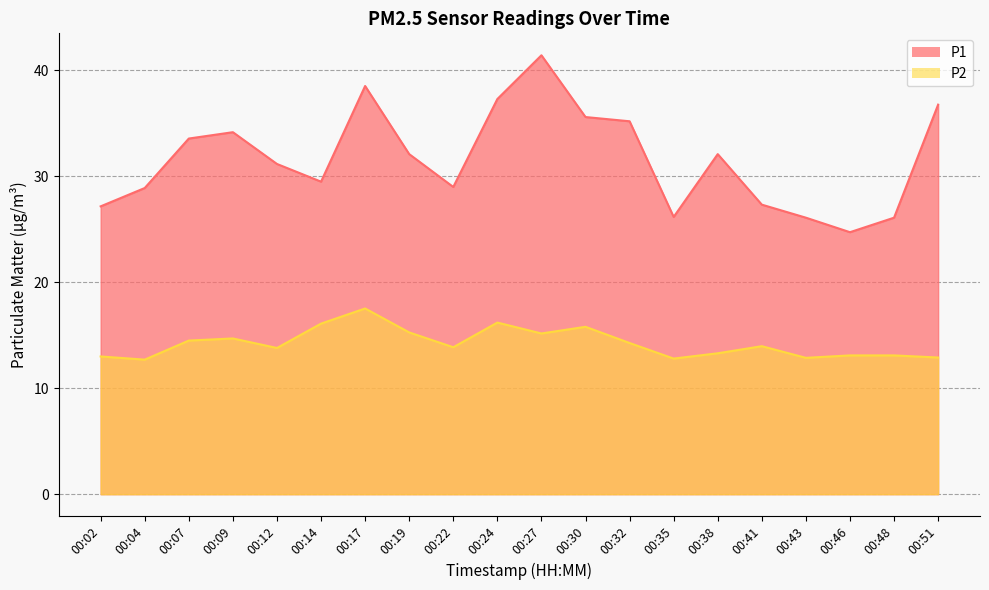

How many data points does each series have?

20